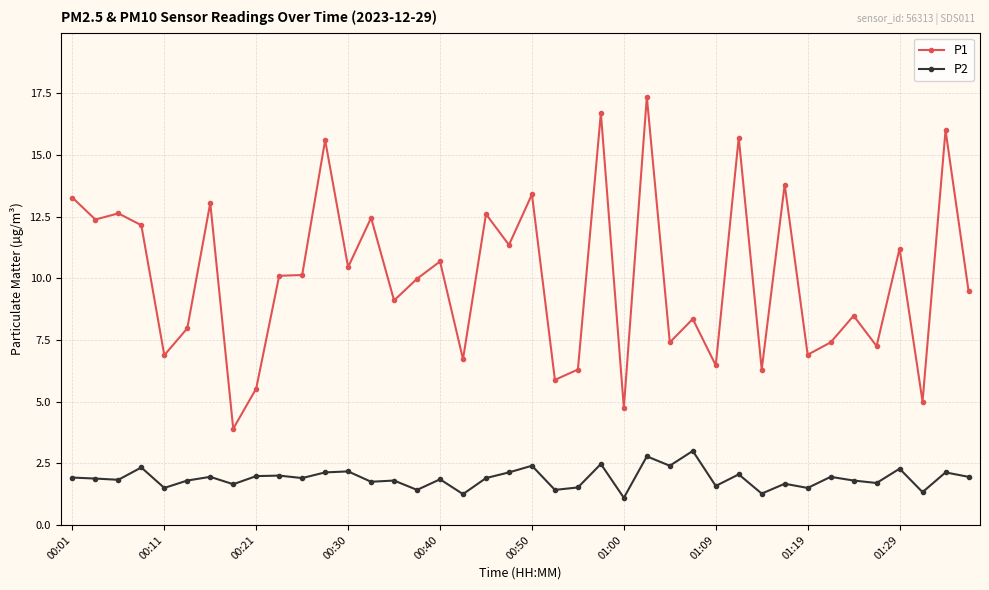

True or false: P1 and P2 intersect in this chart.

False